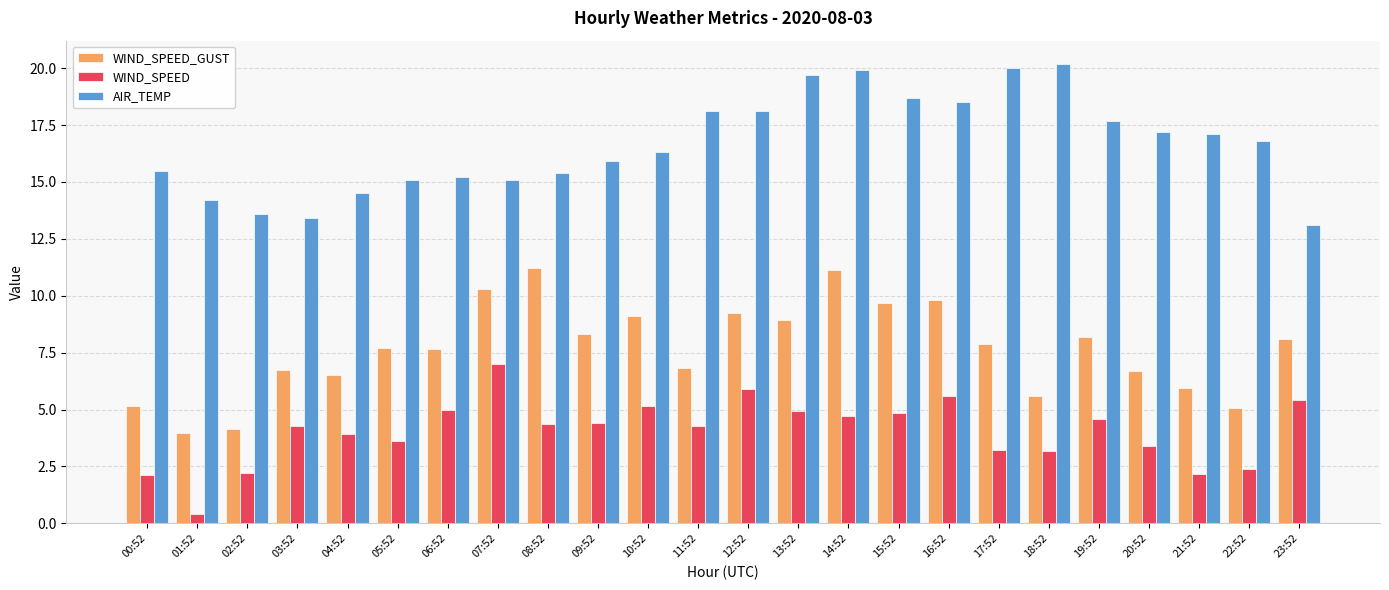

At how many categories does at least one series exceed 11?

24